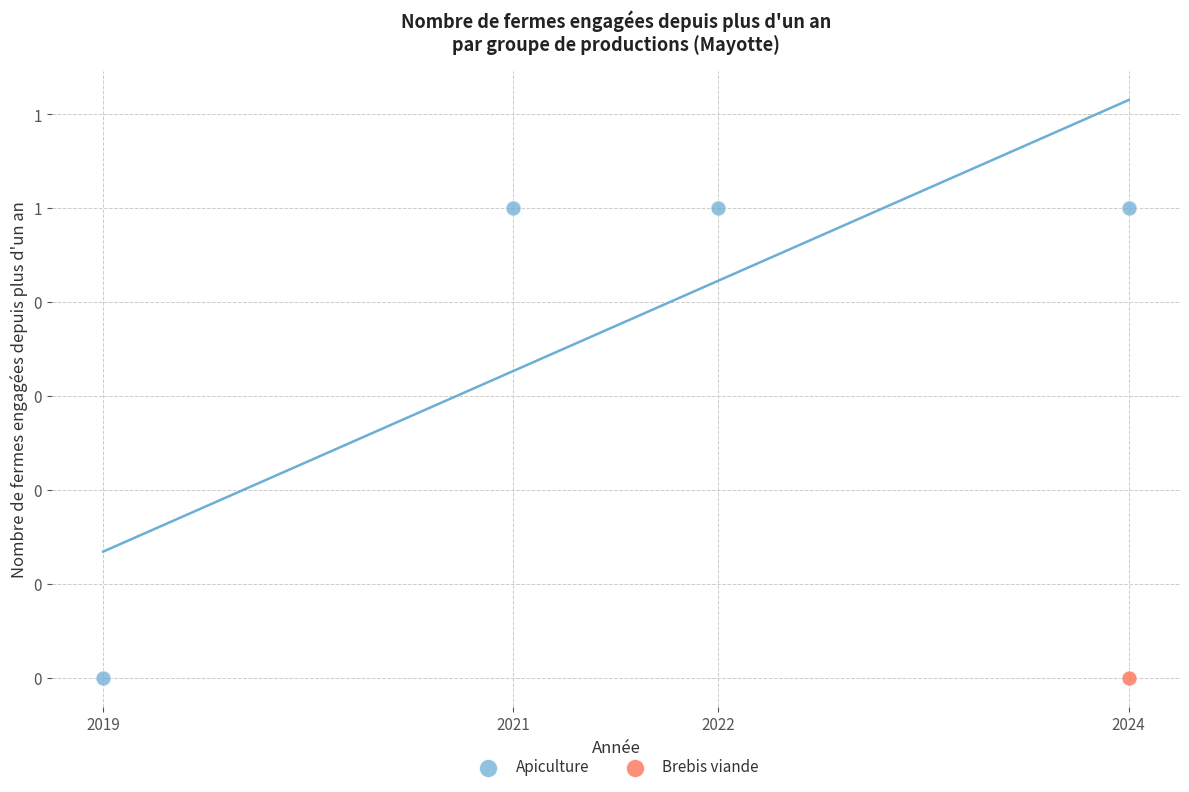

What are all the series names shown in the legend?

Apiculture, Brebis viande